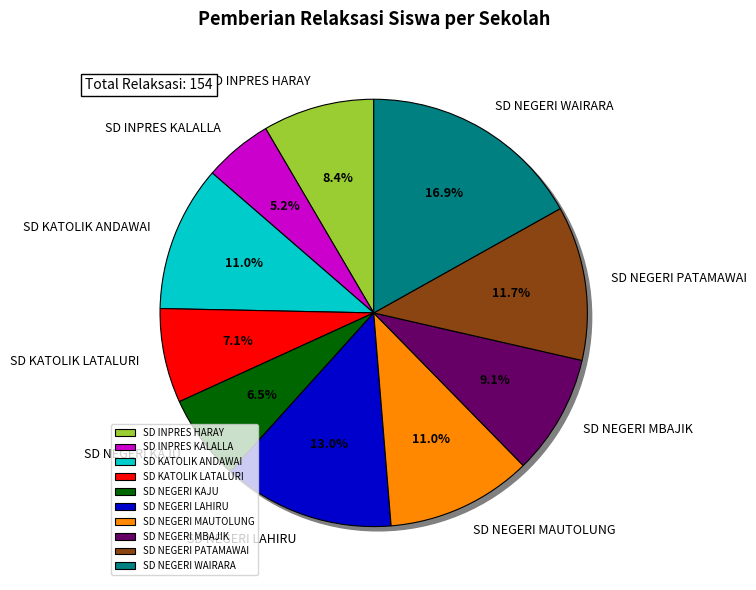

Combined, what portion of the pie is SD INPRES KALALLA and SD KATOLIK LATALURI?

12.3%